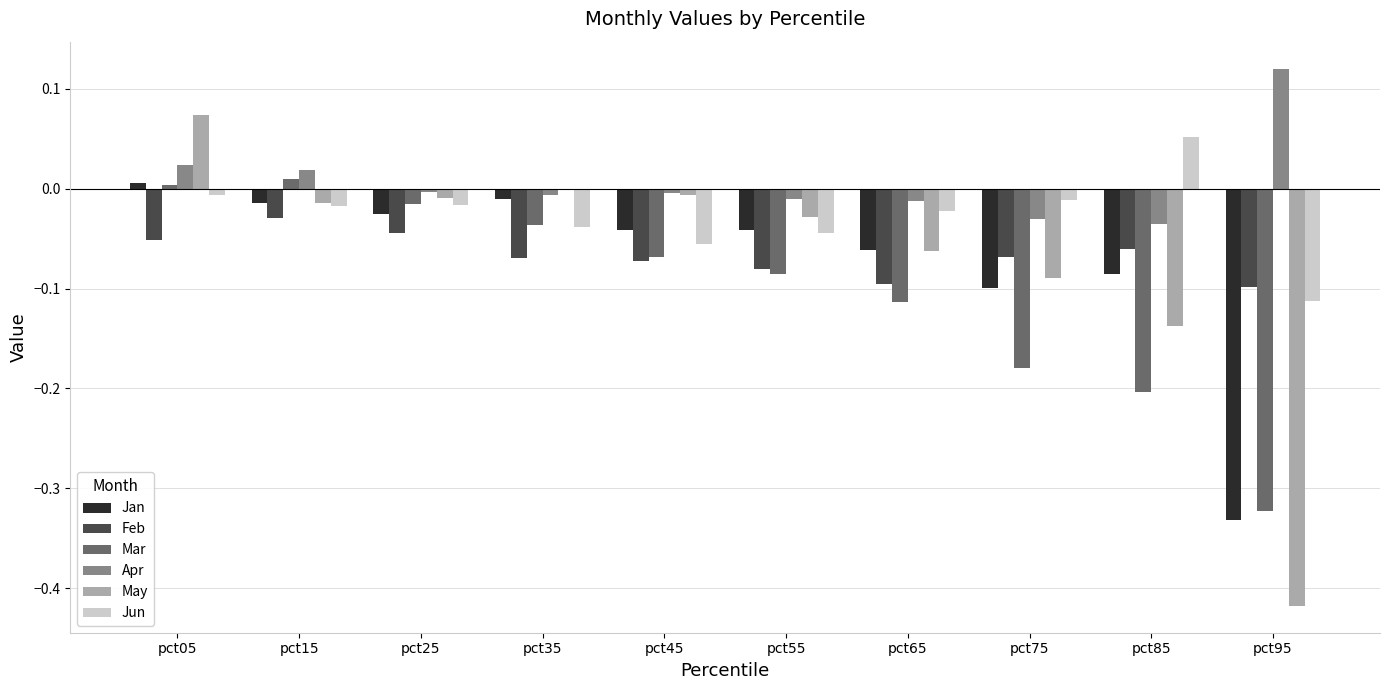

Is it true that Jan equals -0.0 at pct55?

True